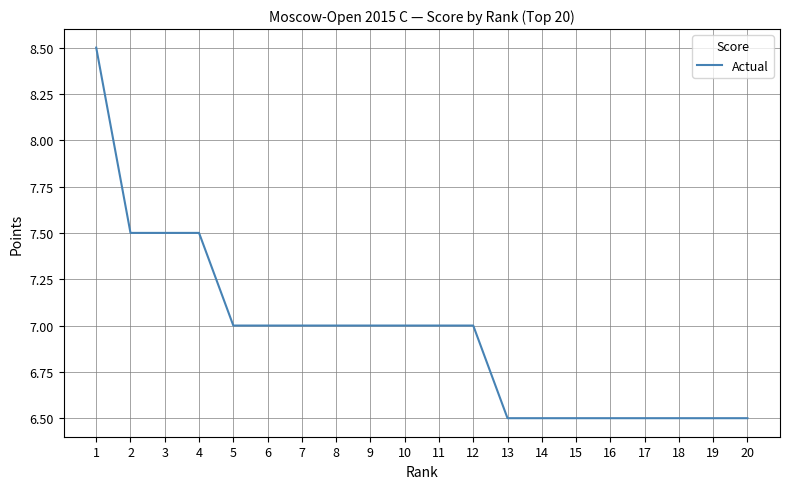

The chart shows a value of 3.9 at 17. True or false?

False